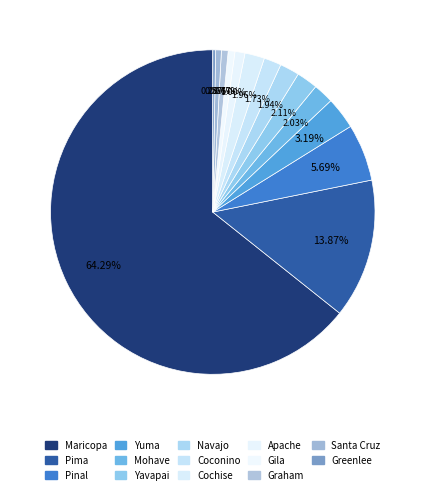

Count the number of slices in the pie.

14